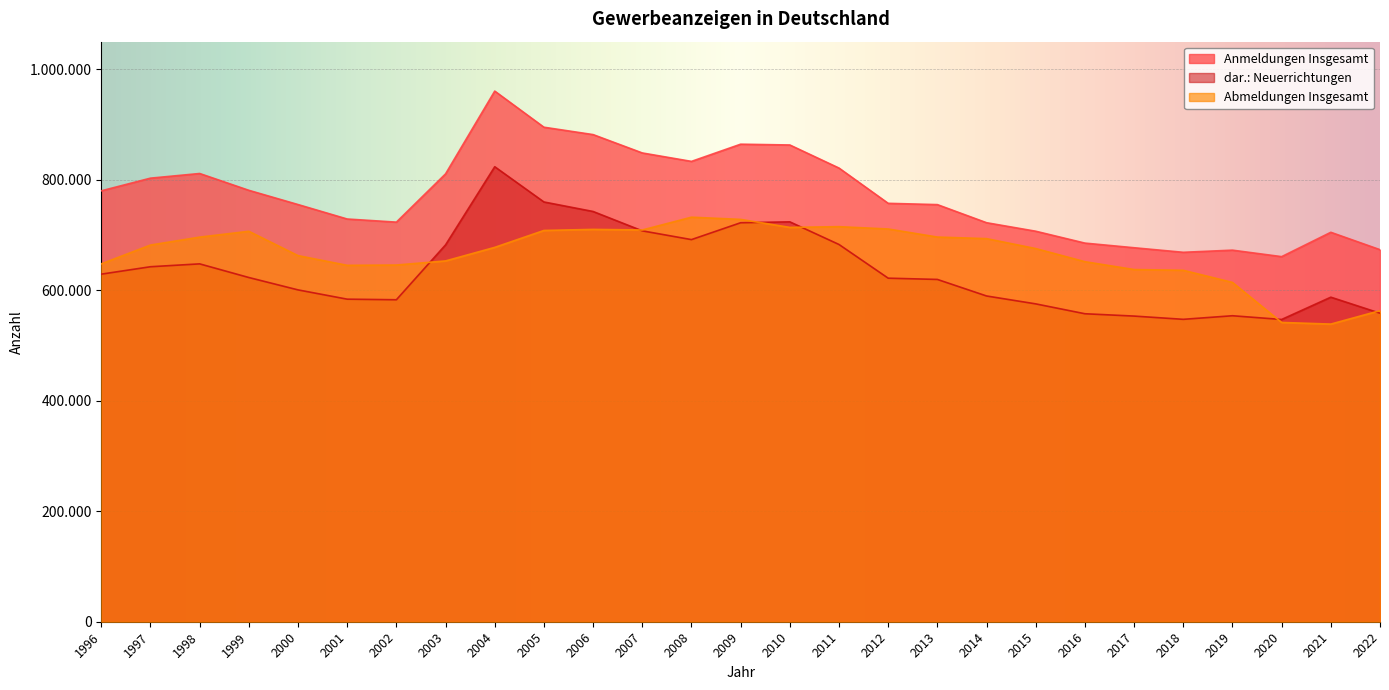

In Abmeldungen Insgesamt, how many points are lower than both neighbors (excluding endpoints)?

4